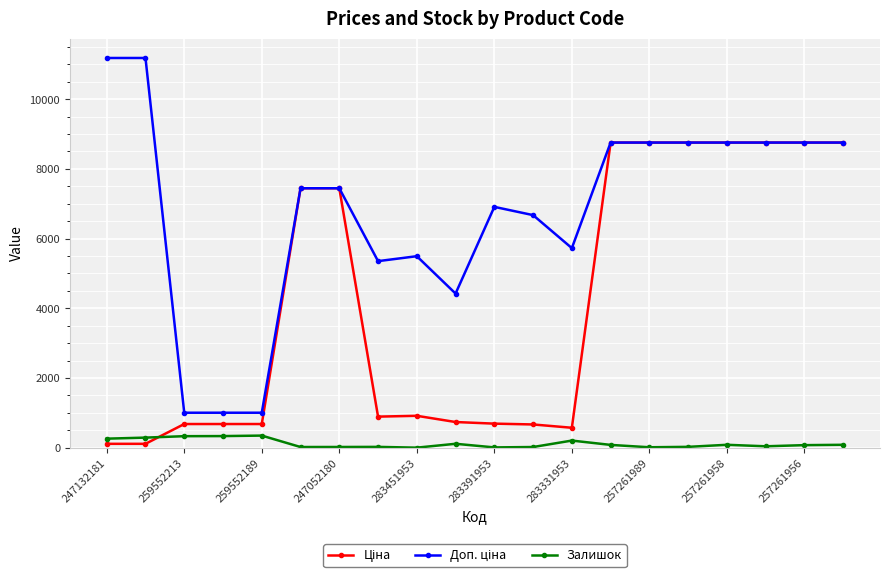

At how many categories does at least one series exceed 8095?

9